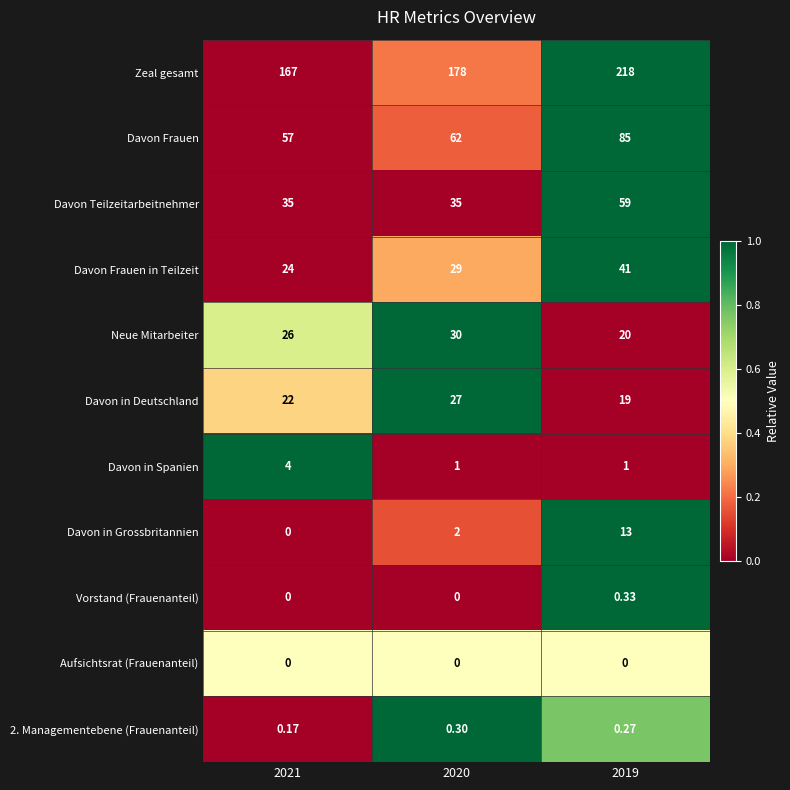

How many distinct data groups are displayed?

11